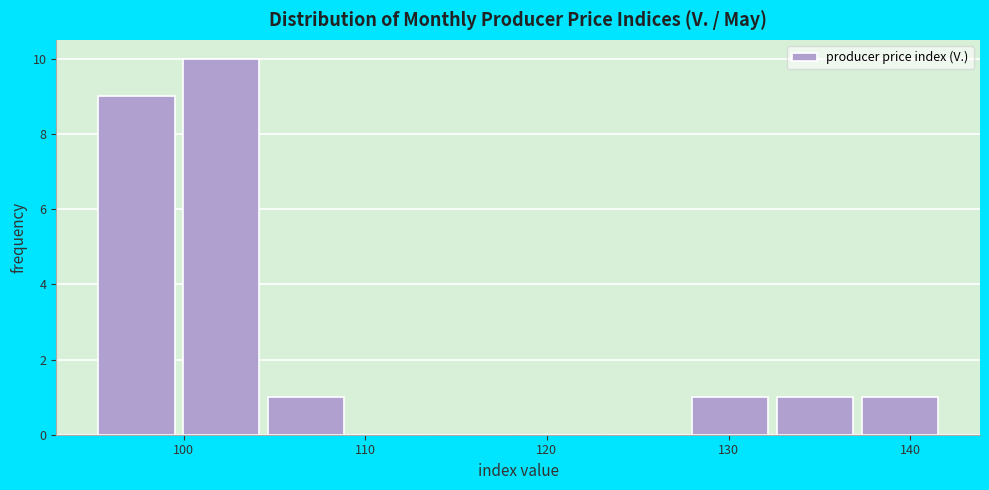

Reading left to right, transcribe this chart: for each bar, give the range it covers on the x-axis and its height. Neither the bar edges nor the heights are printed on the chart, so give them approximately, as read against the axes.

95 to 100: 9
100 to 105: 10
105 to 109: 1
109 to 114: 0
114 to 119: 0
119 to 123: 0
123 to 128: 0
128 to 133: 1
133 to 137: 1
137 to 142: 1